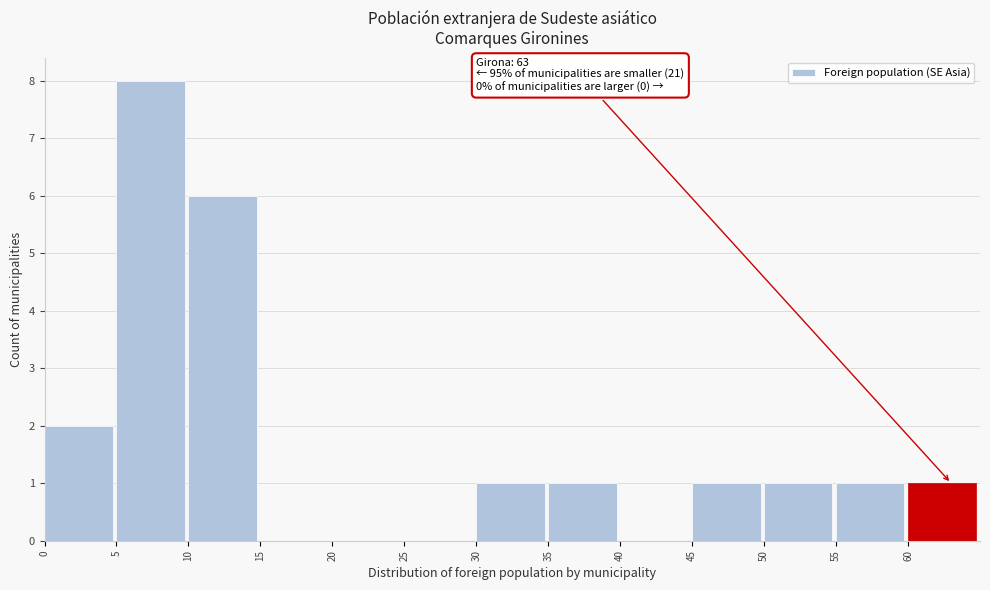

Which range on the x-axis has the tallest bar?

5 to 10